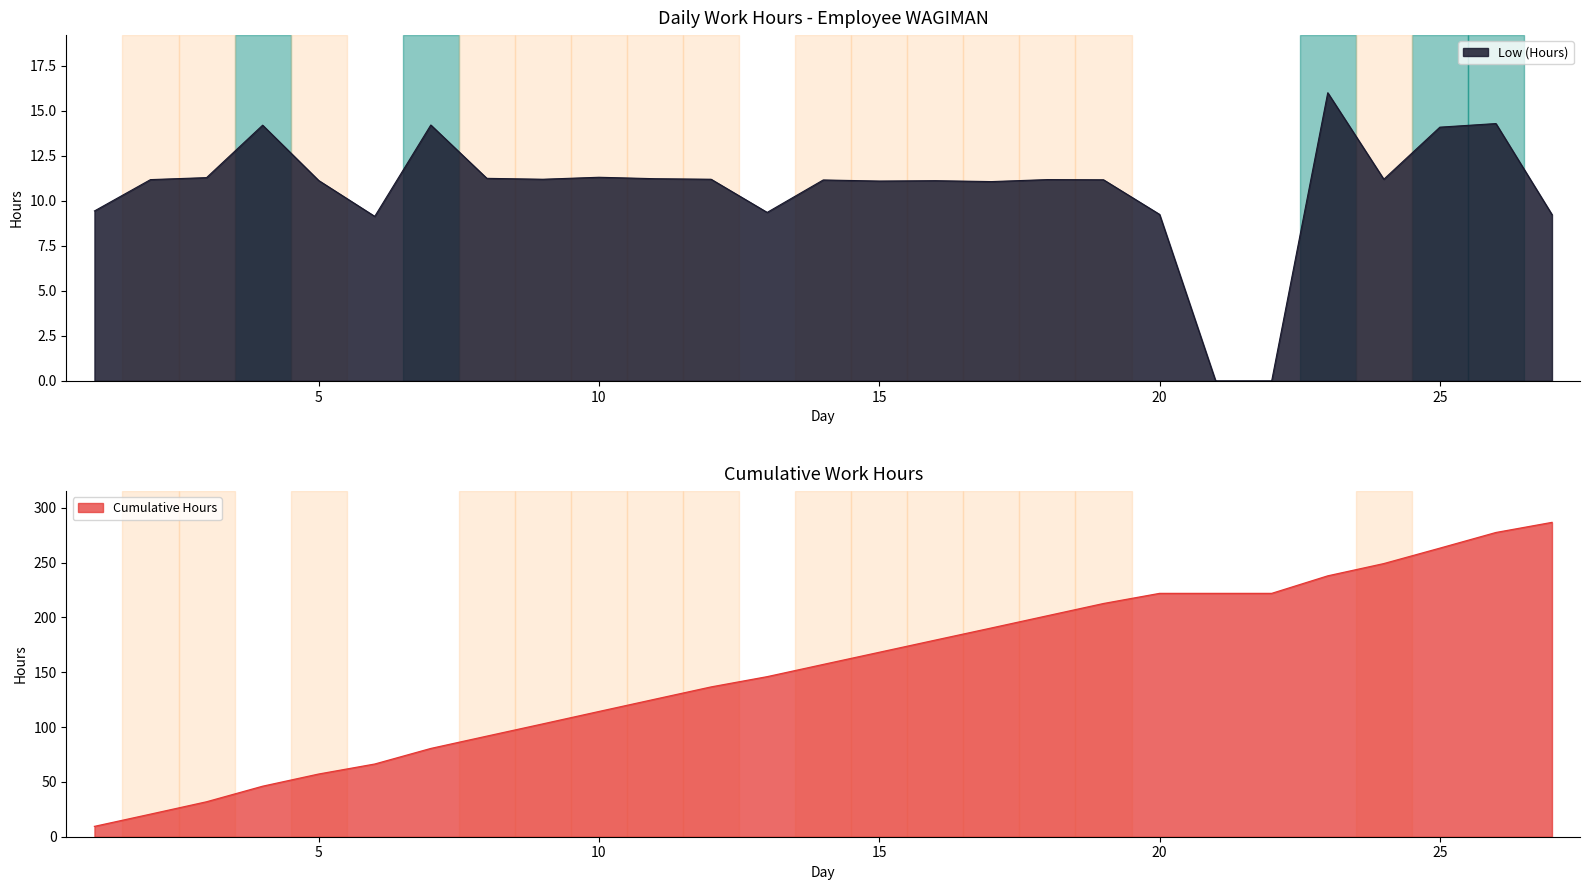

Reading left to right, extract all data points from this chart.

9.4	11.2	11.3	14.2	11.1	9.1	14.2	11.2	11.2	11.3	11.2	11.2	9.3	11.2	11.1	11.1	11.1	11.2	11.2	9.2	0.0	0.0	16.0	11.2	14.1	14.3	9.2